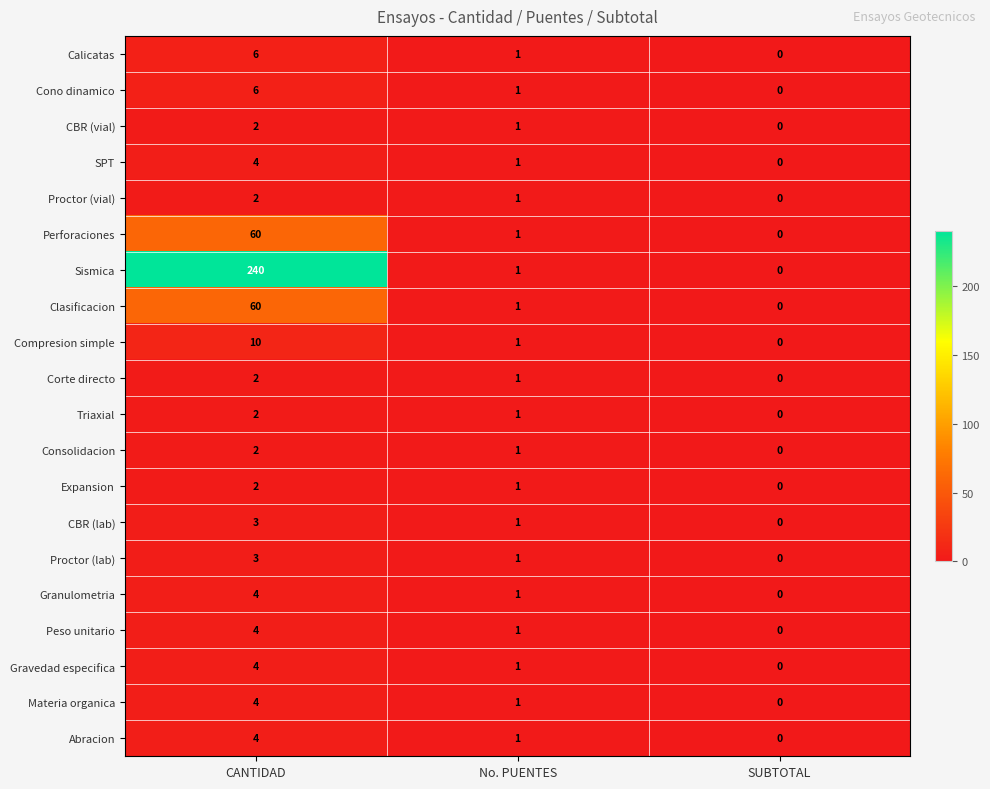

At which label is Proctor (lab) closest to 1?

No. PUENTES